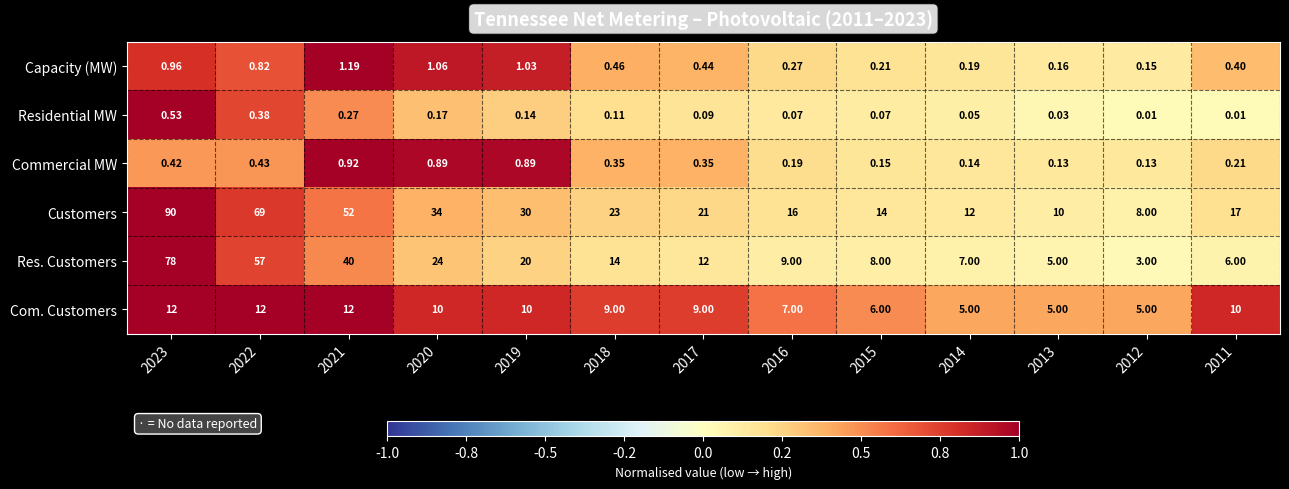

Which series has the largest total across all categories?

Customers